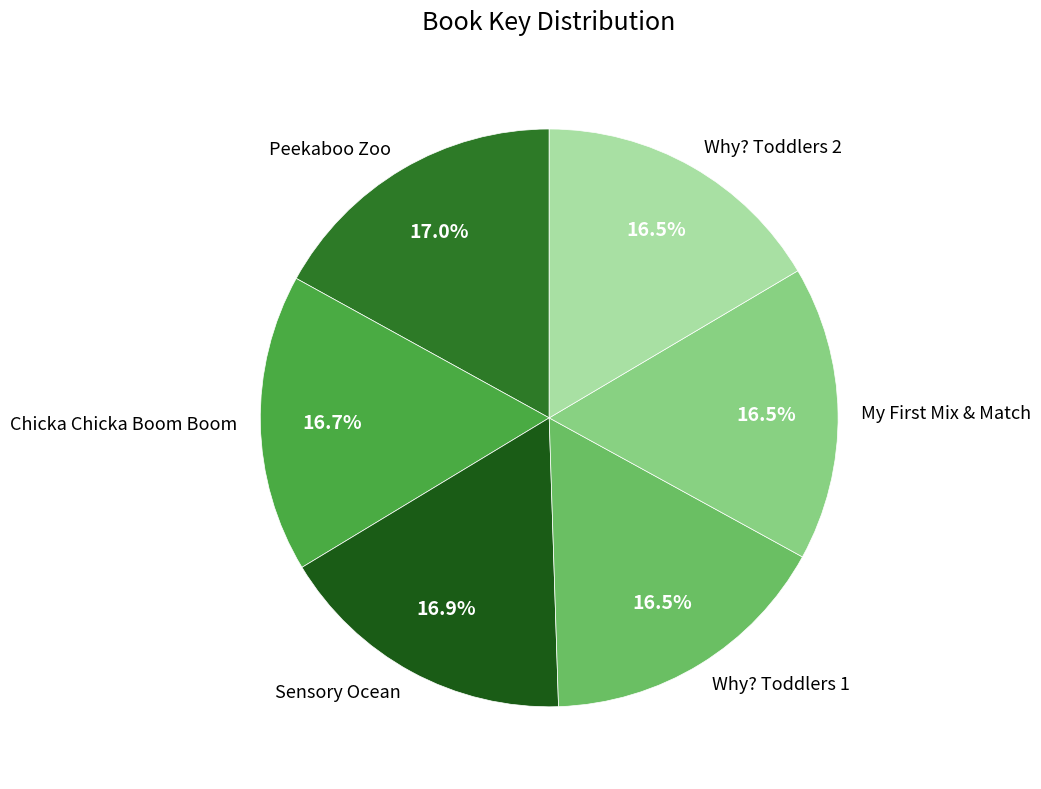

How many slices are in this pie chart?

6